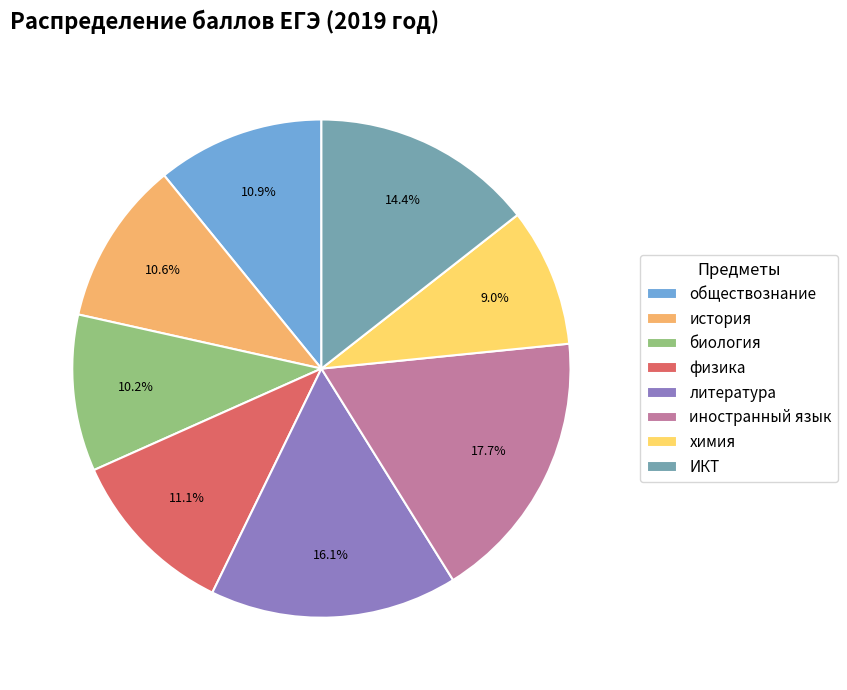

Approximately how many times larger is the value at физика compared to обществознание?

1.0